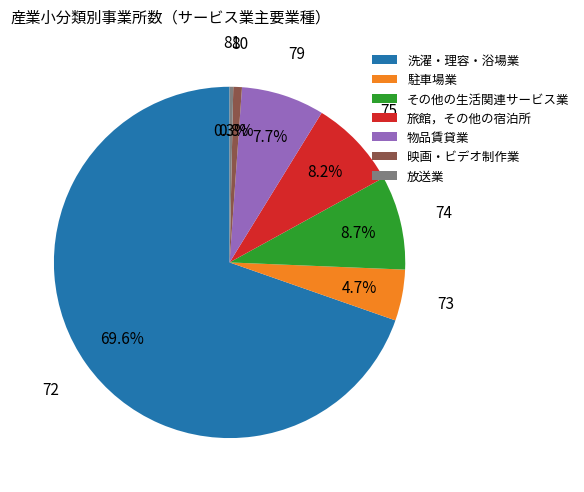

Combined, what portion of the pie is 放送業 and 映画・ビデオ制作業?

1.1%